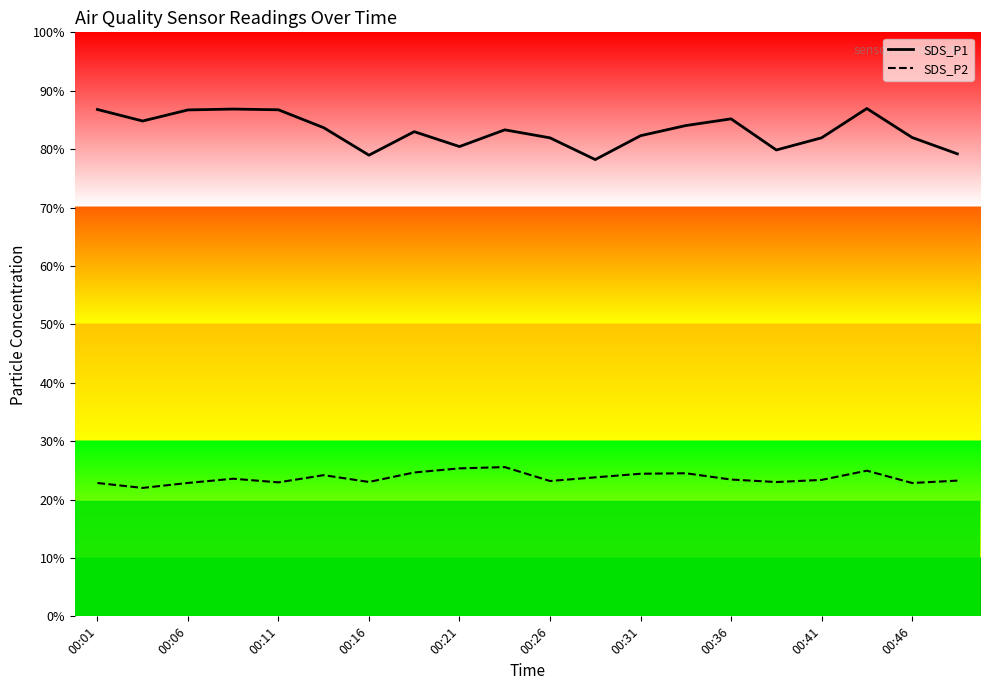

Does the chart have visible grid lines?

No